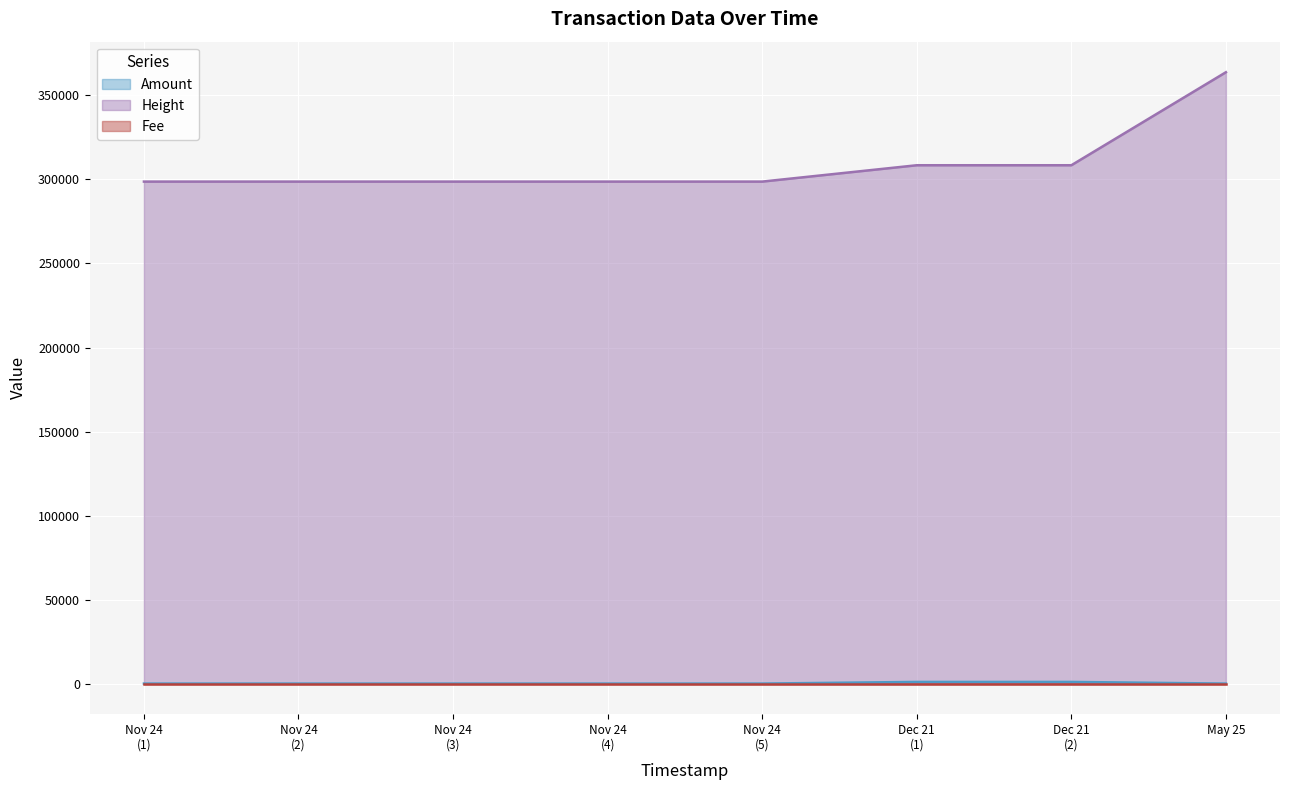

Which series has the widest spread of values?

Height